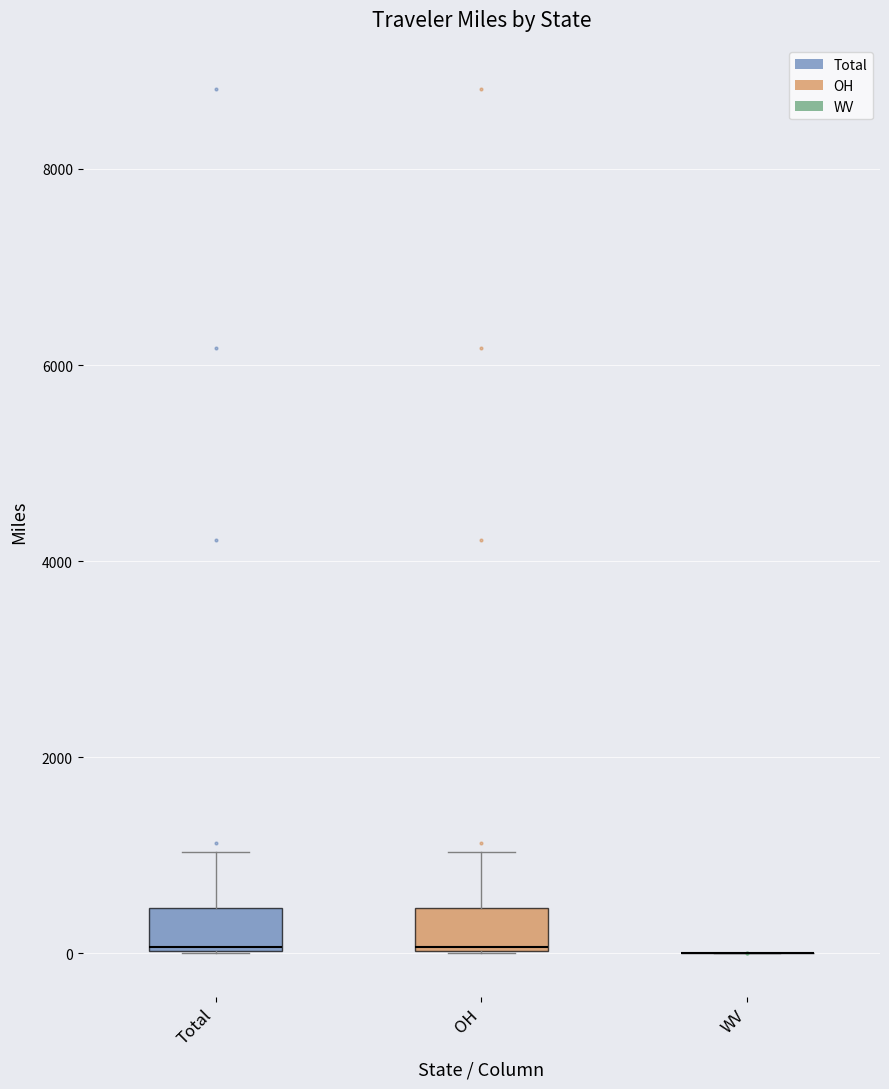

Reading left to right, read every box against the y-axis: the position of its median line, the range the box covers, and the ends of its whiskers. The values are not printed on the chart, so give them approximately, as read against the axis.

Total: median 0, box 0 to 400, whiskers 0 to 1000
OH: median 0, box 0 to 400, whiskers 0 to 1000
WV: box collapsed to a line at 0, whiskers 0 to 0